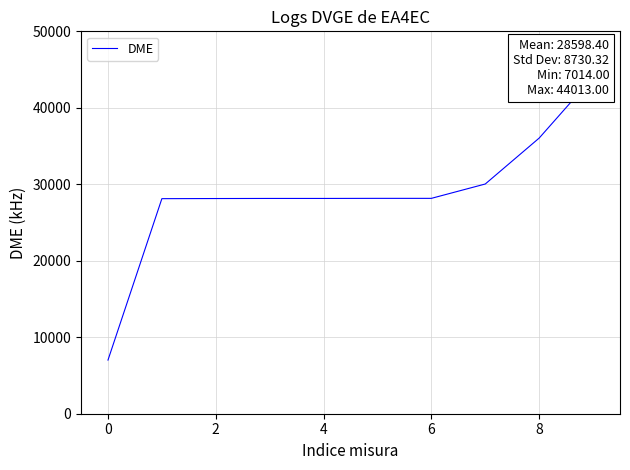

True or false: there are more than 0 points higher than both neighbors.

False